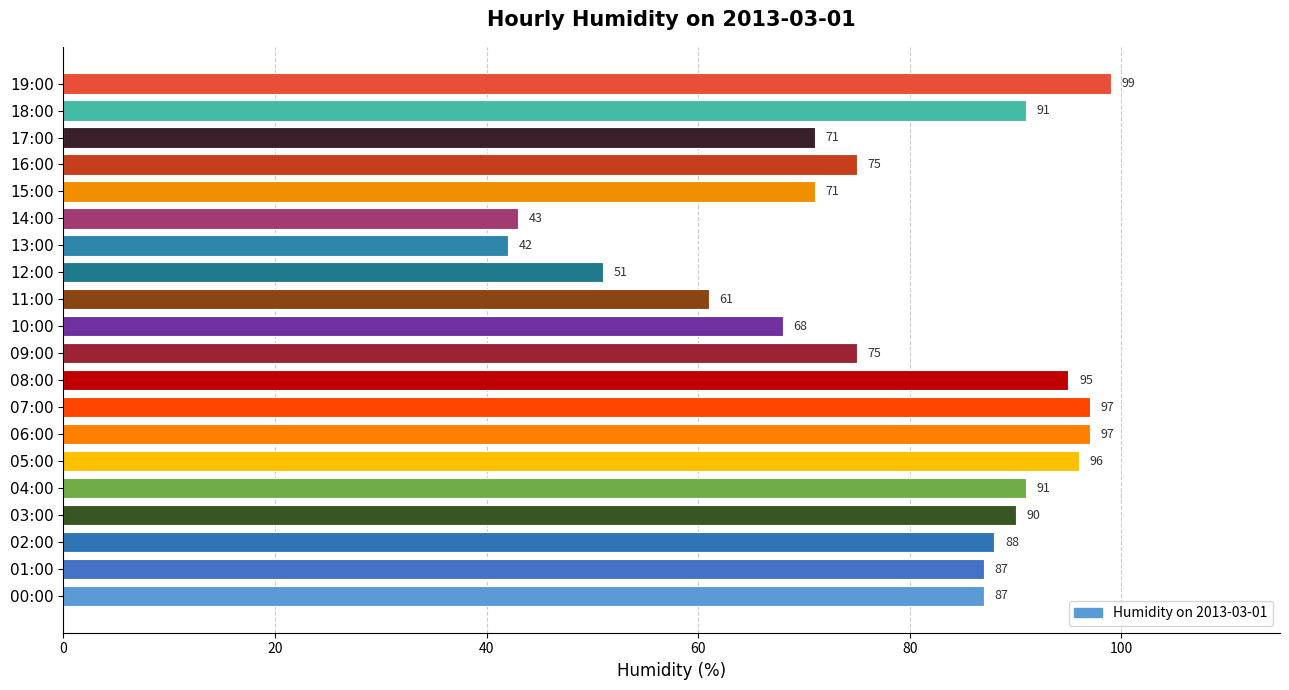

Is it true that the value at 11:00 is 61?

True